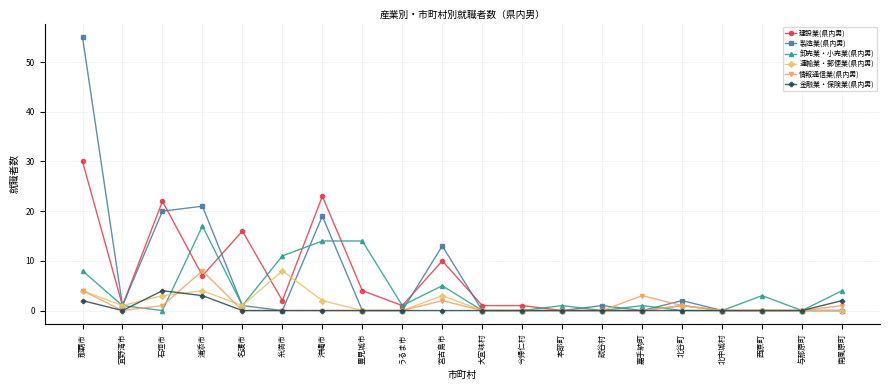

Is this an area chart (filled region under the line)?

No